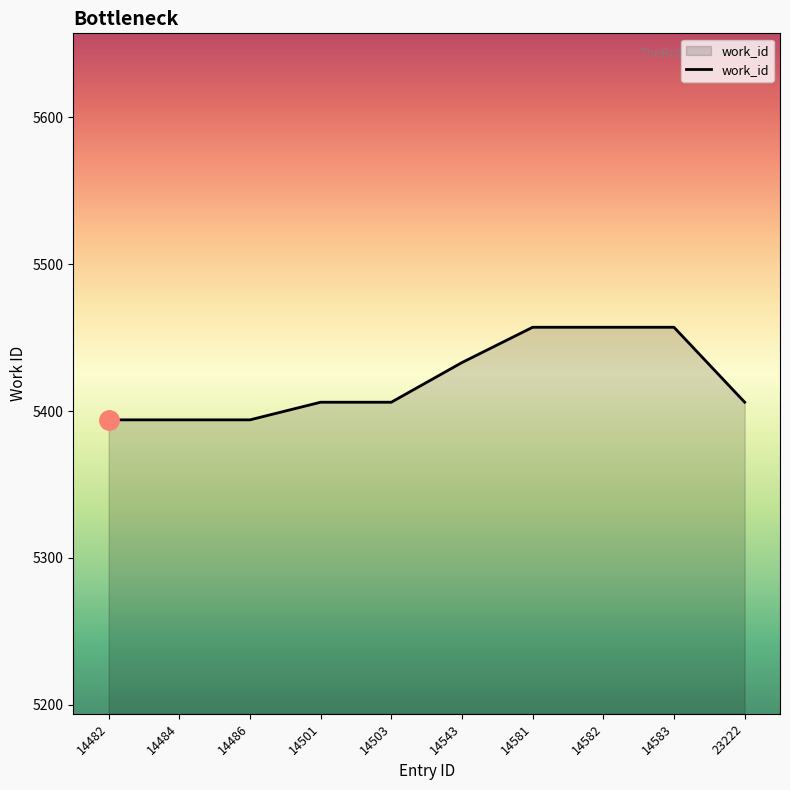

The chart shows a value of 7470 at 14582. True or false?

False